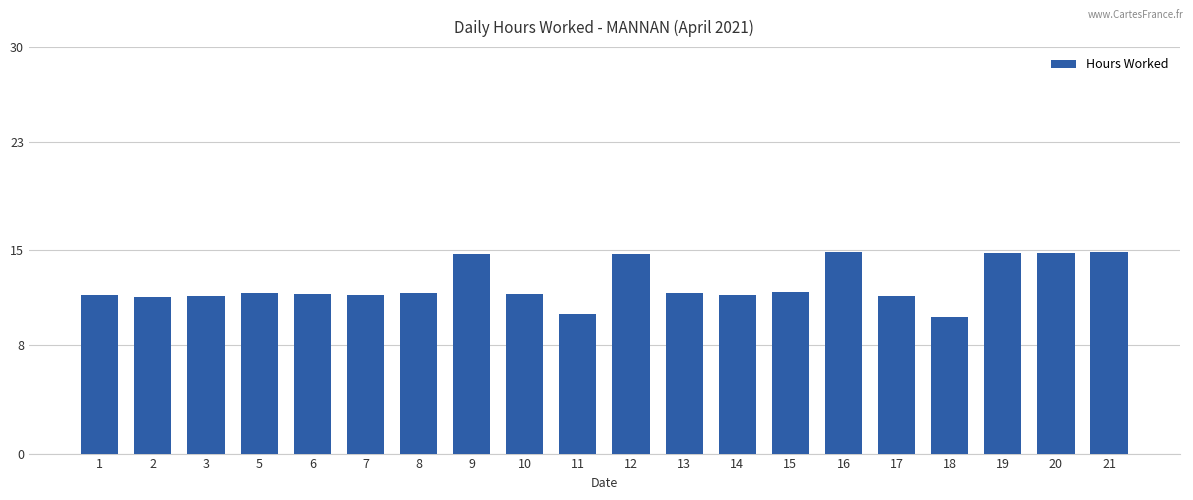

The value at 19 is 14.8. True or false?

True